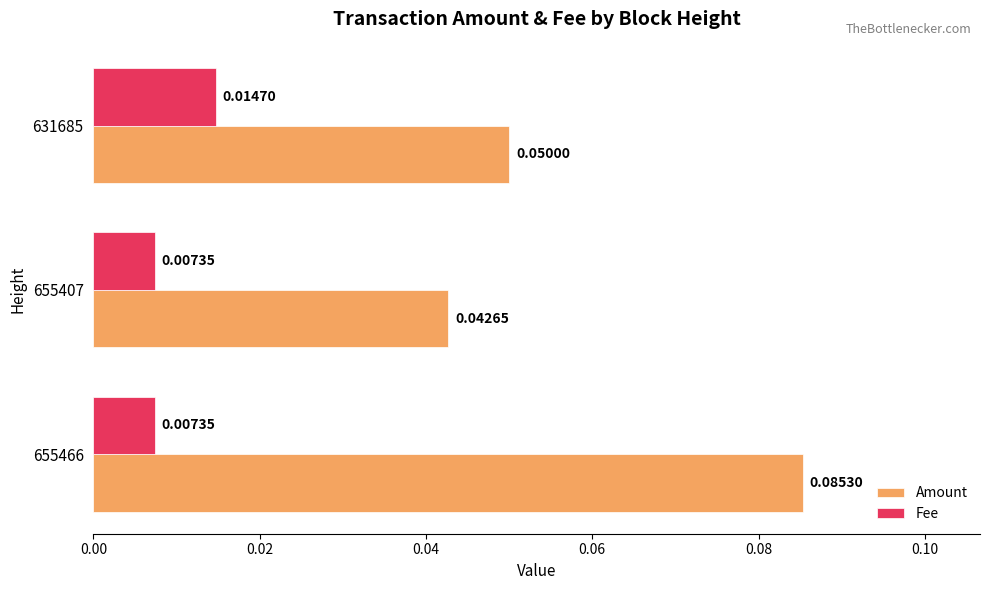

List the series in order of their overall mean, highest first.

Amount, Fee